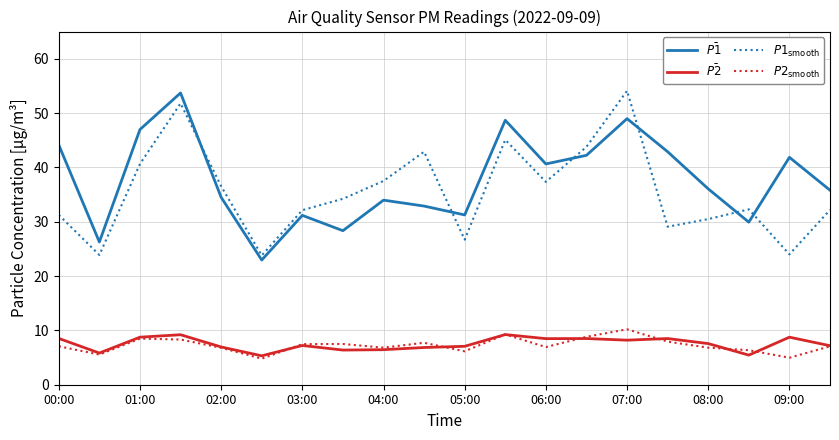

True or false: $\bar{P1}$ and $P2_{\mathrm{smooth}}$ cross at least once.

False